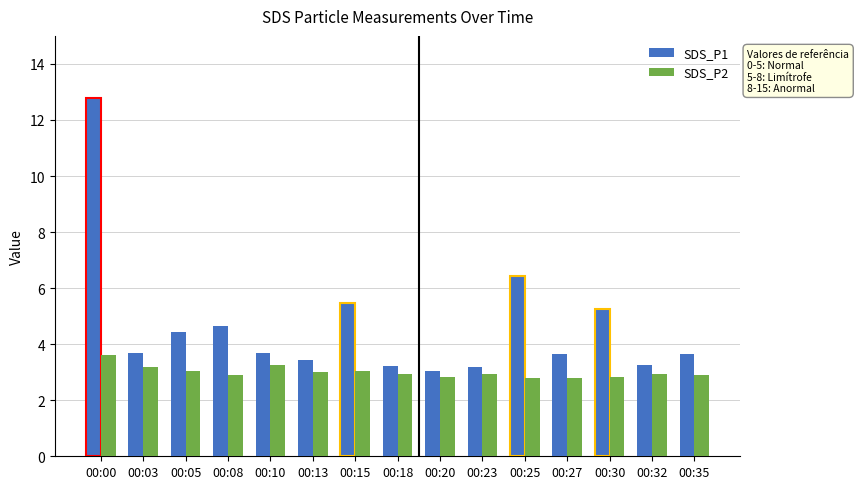

Between 00:00 and 00:08, which series saw the biggest shift?

SDS_P1